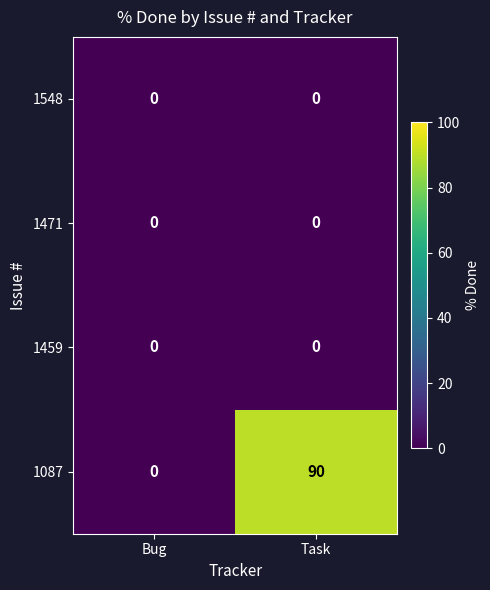

True or false: 1471 has a value of 0 at Task.

True